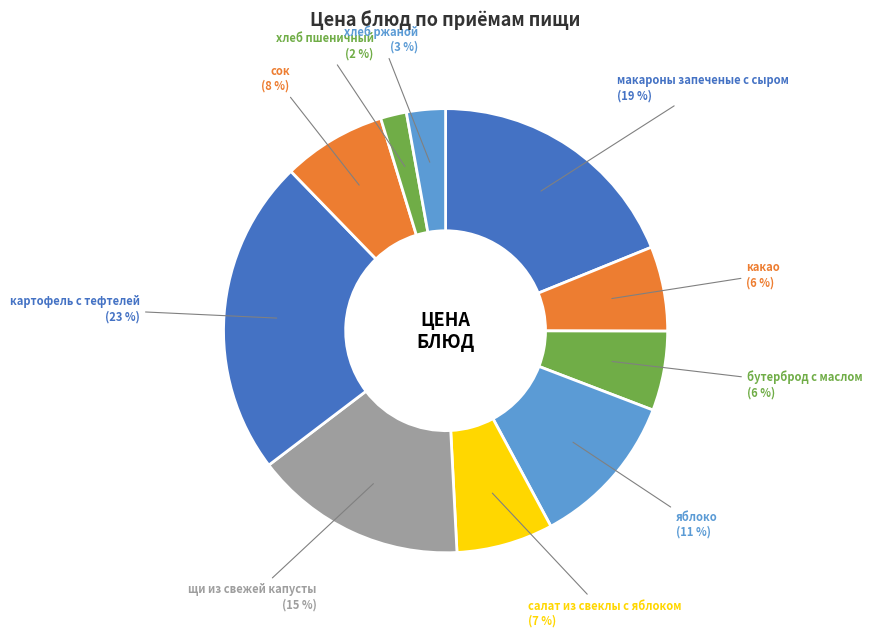

To the nearest percent, what is the average slice percentage?

10%